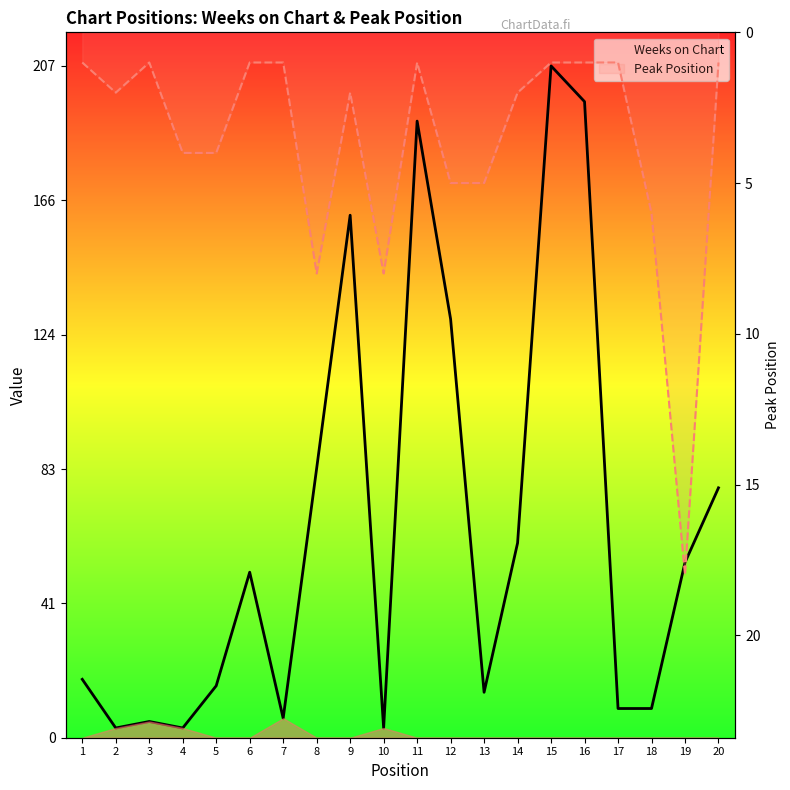

Which series changed the most between 6 and 13?

Weeks on Chart